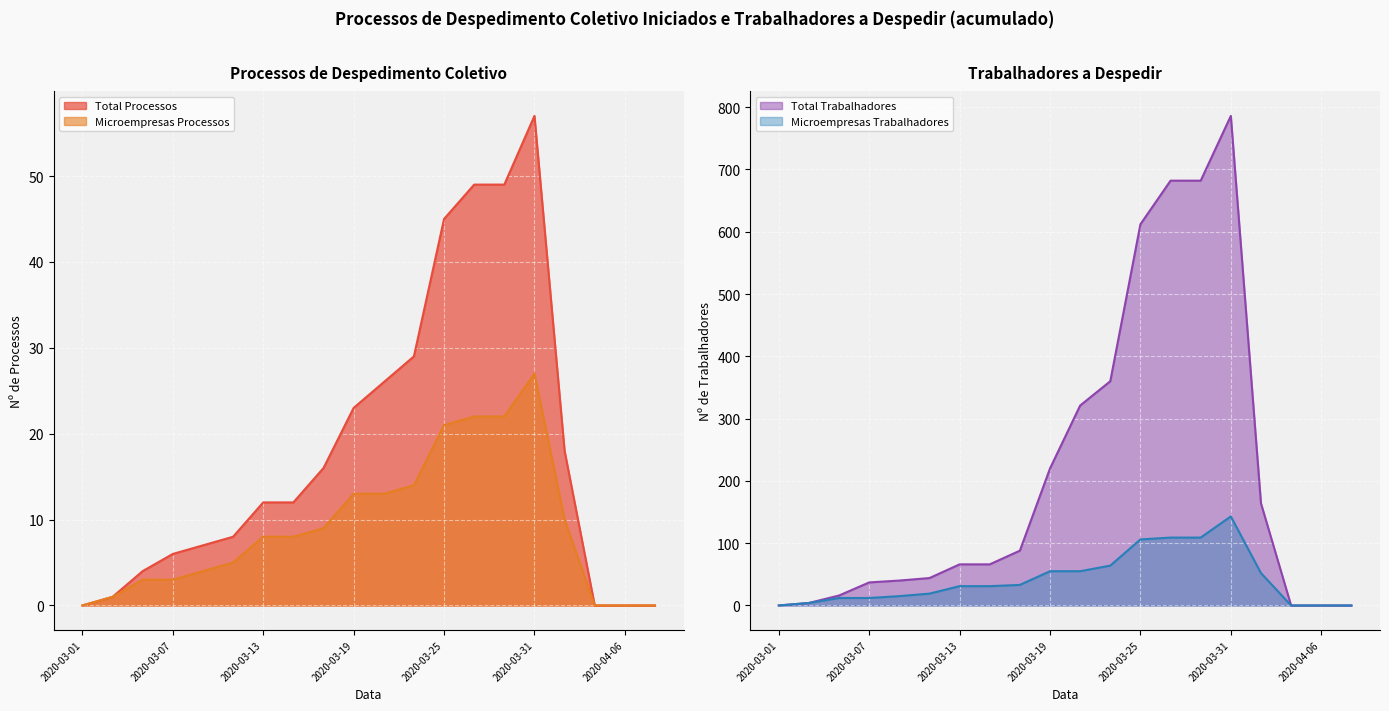

In Total Processos, how many points are higher than both neighbors (excluding endpoints)?

1